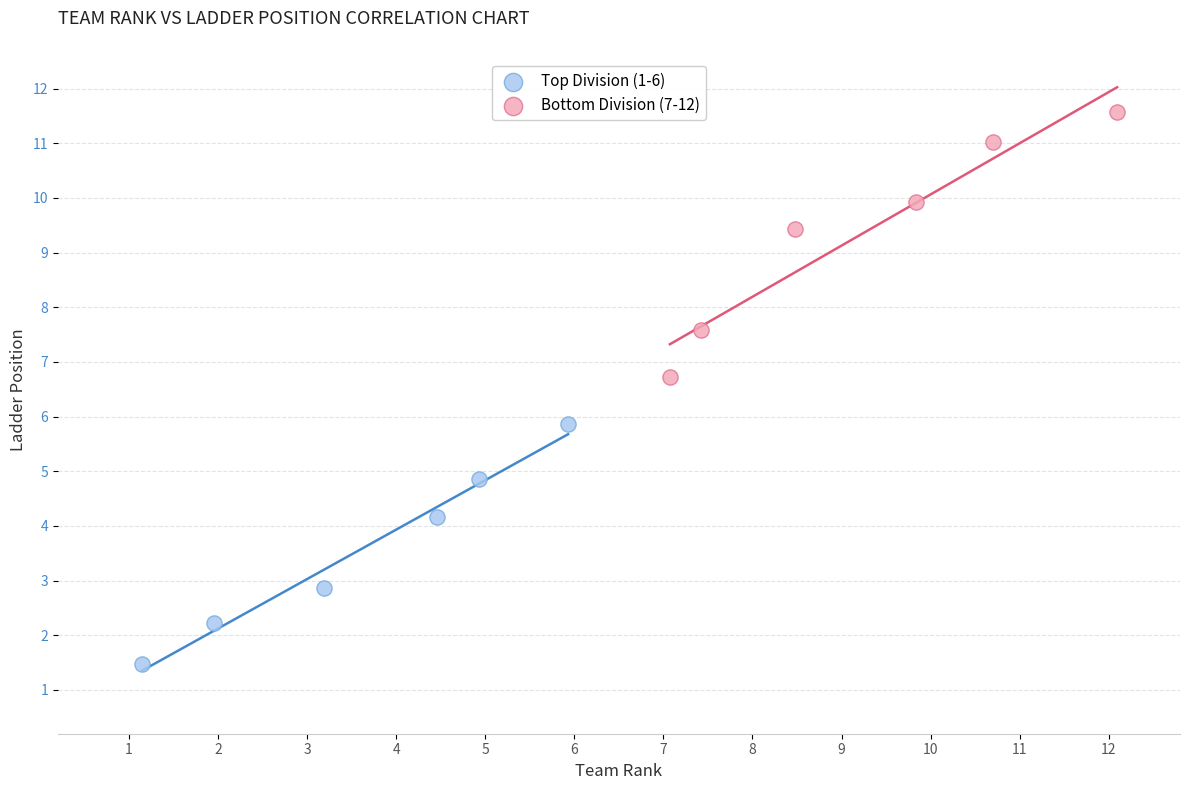

Which series contains the lowest Y value?

Top Division (1-6)